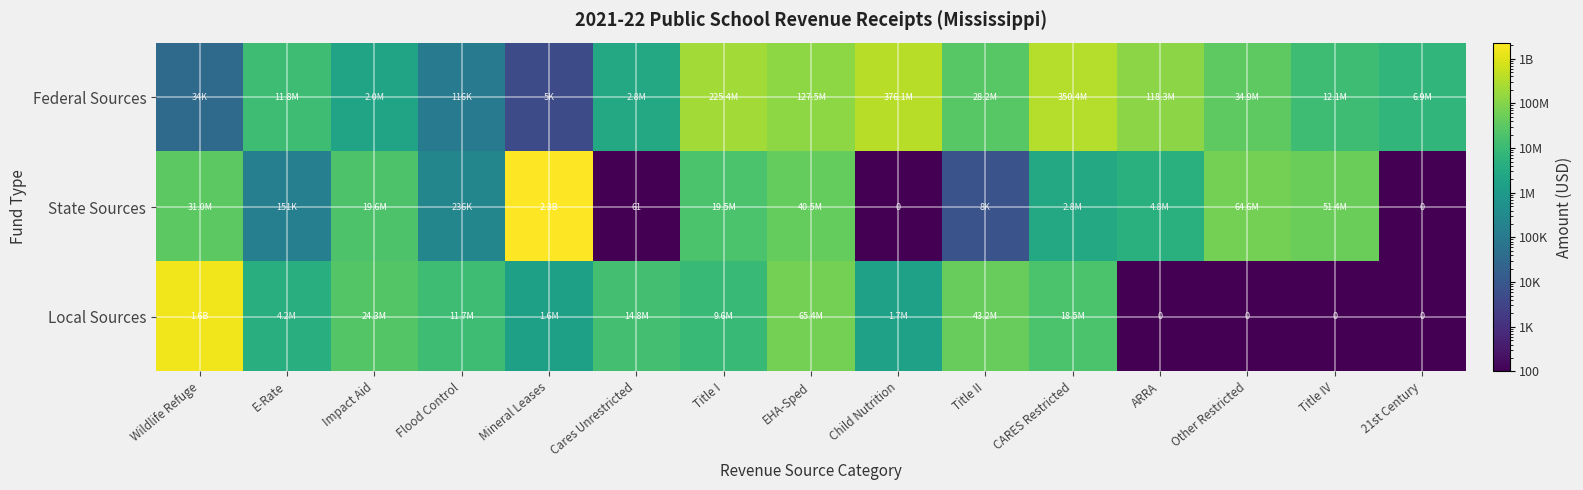

How many data points does each series have?

15